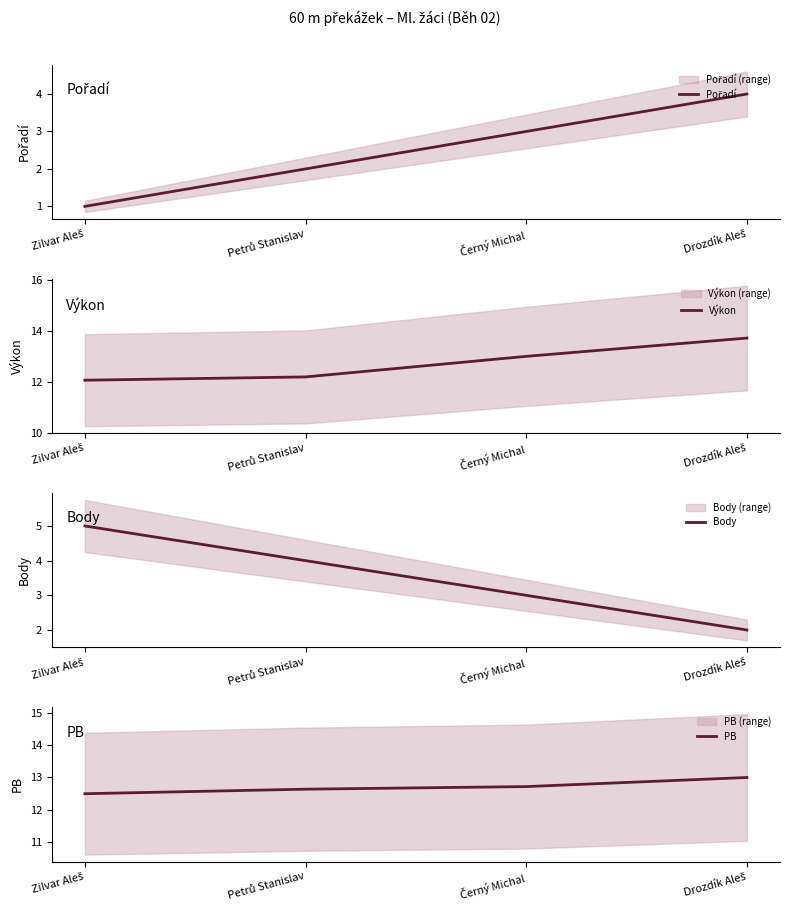

What is the difference between the highest and lowest values at Petrů Stanislav?

10.6